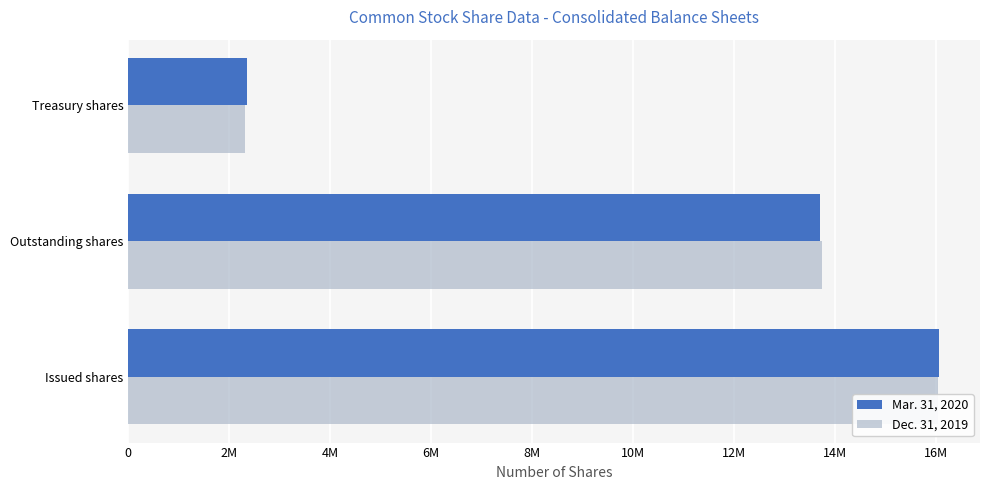

How many groups of bars are there?

3